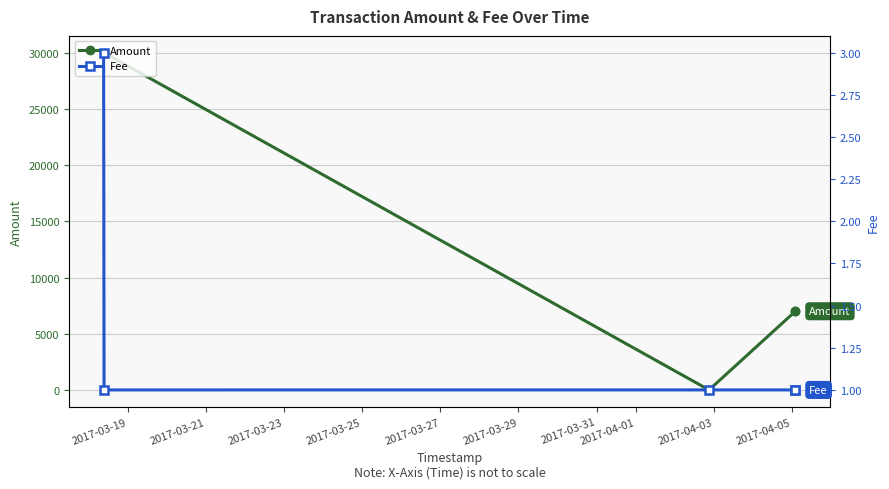

How many interior local valleys does the Amount series have?

1